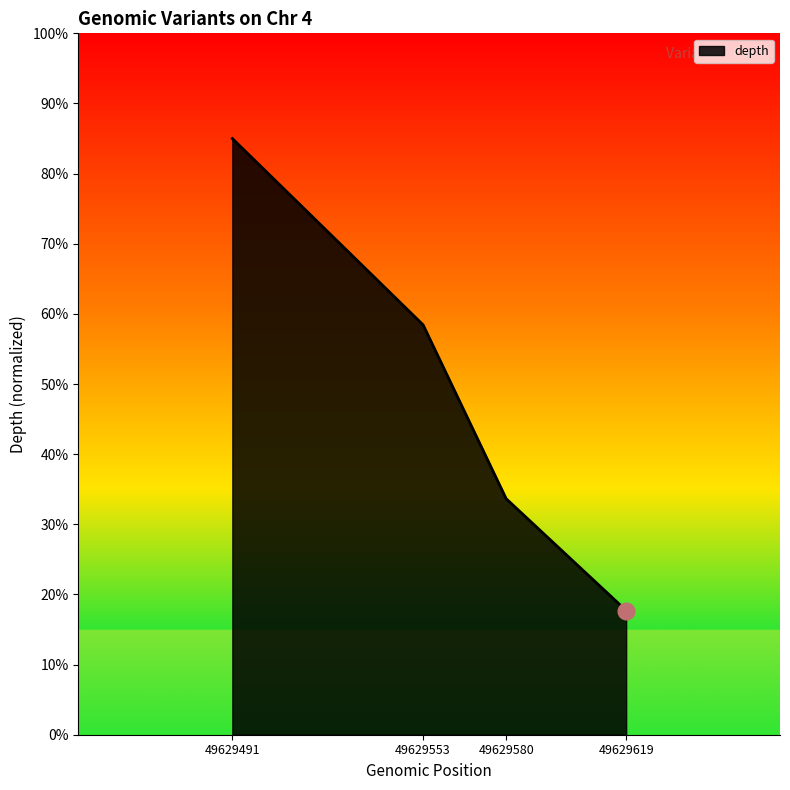

What is the sum of the values at 49629580 and 49629491?

118.6